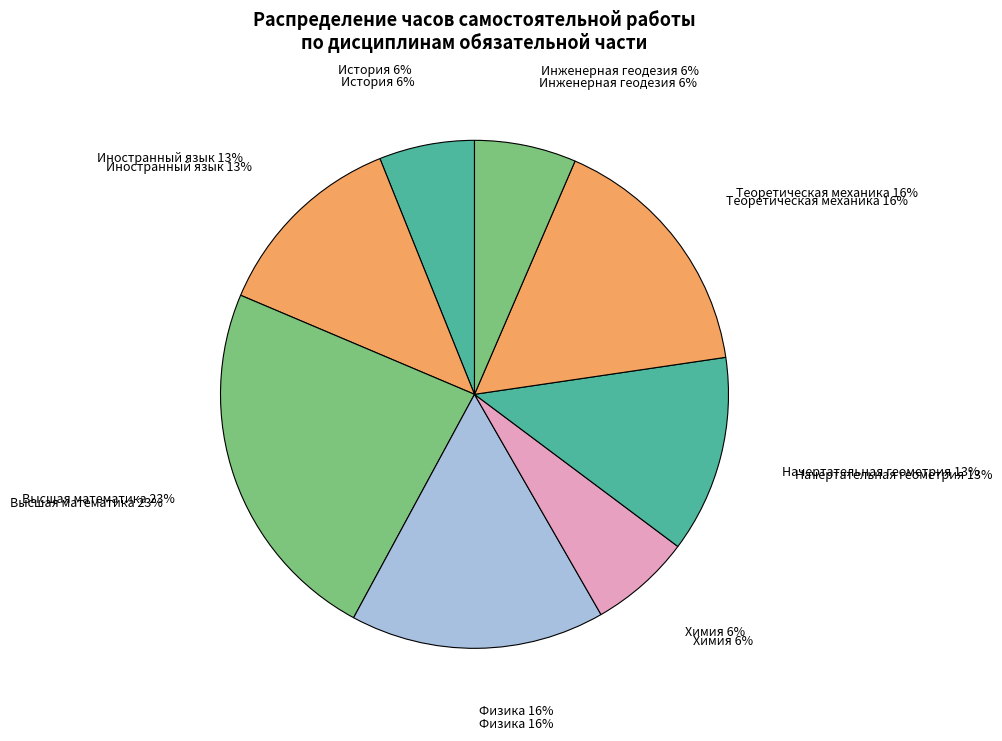

The Информационные технологии slice represents 12% of the pie. True or false?

False